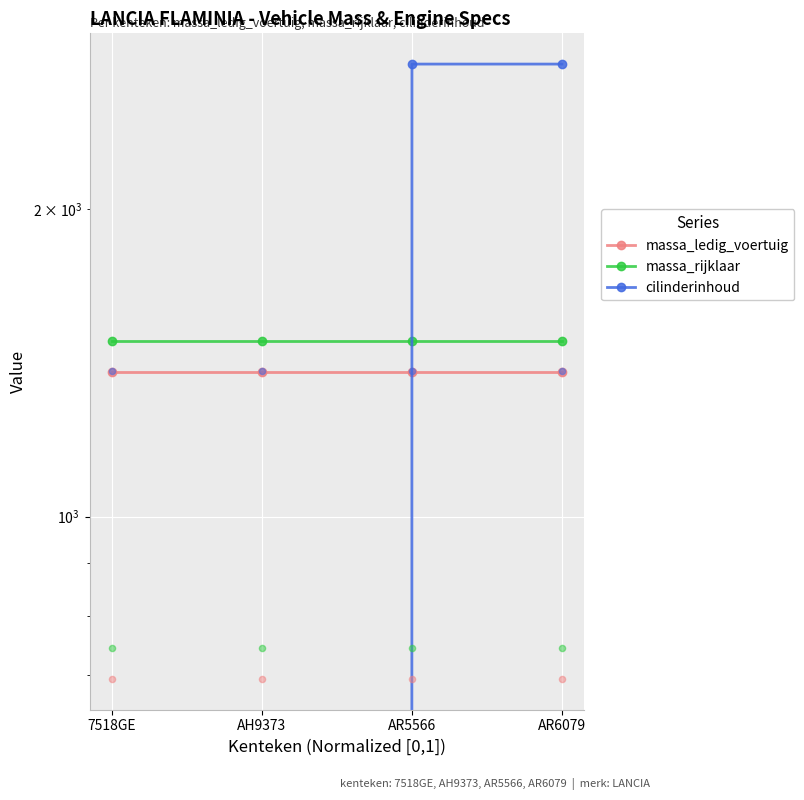

At how many categories does at least one series exceed 1220?

4